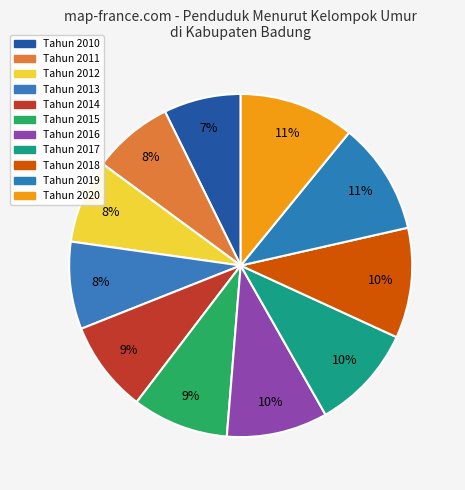

How many slices are in this pie chart?

11